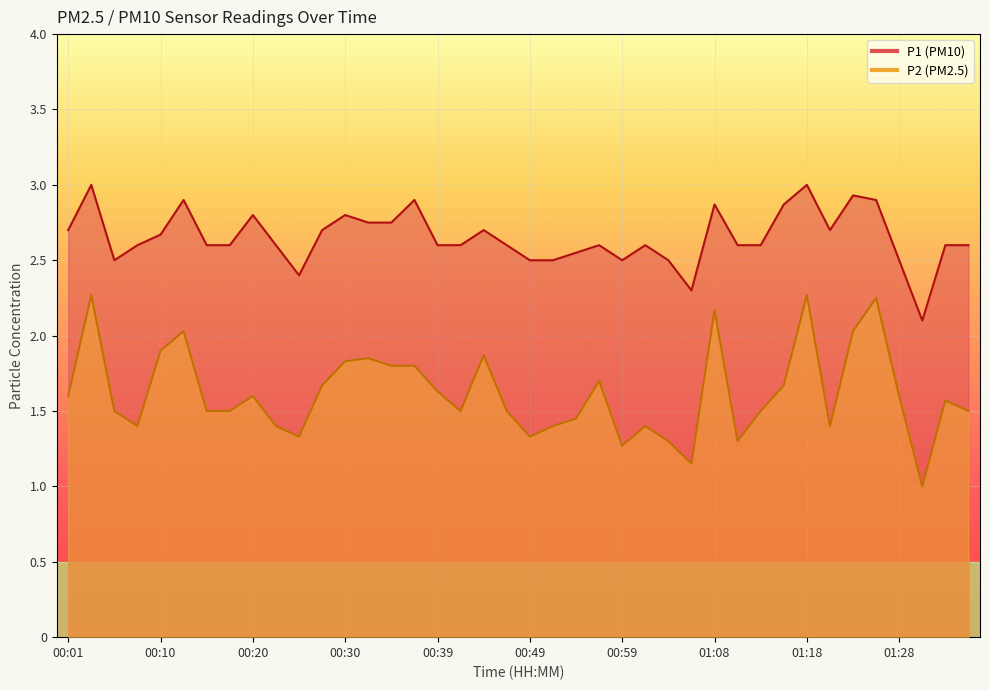

Which series changed the most between 00:42 and 00:54?

P1